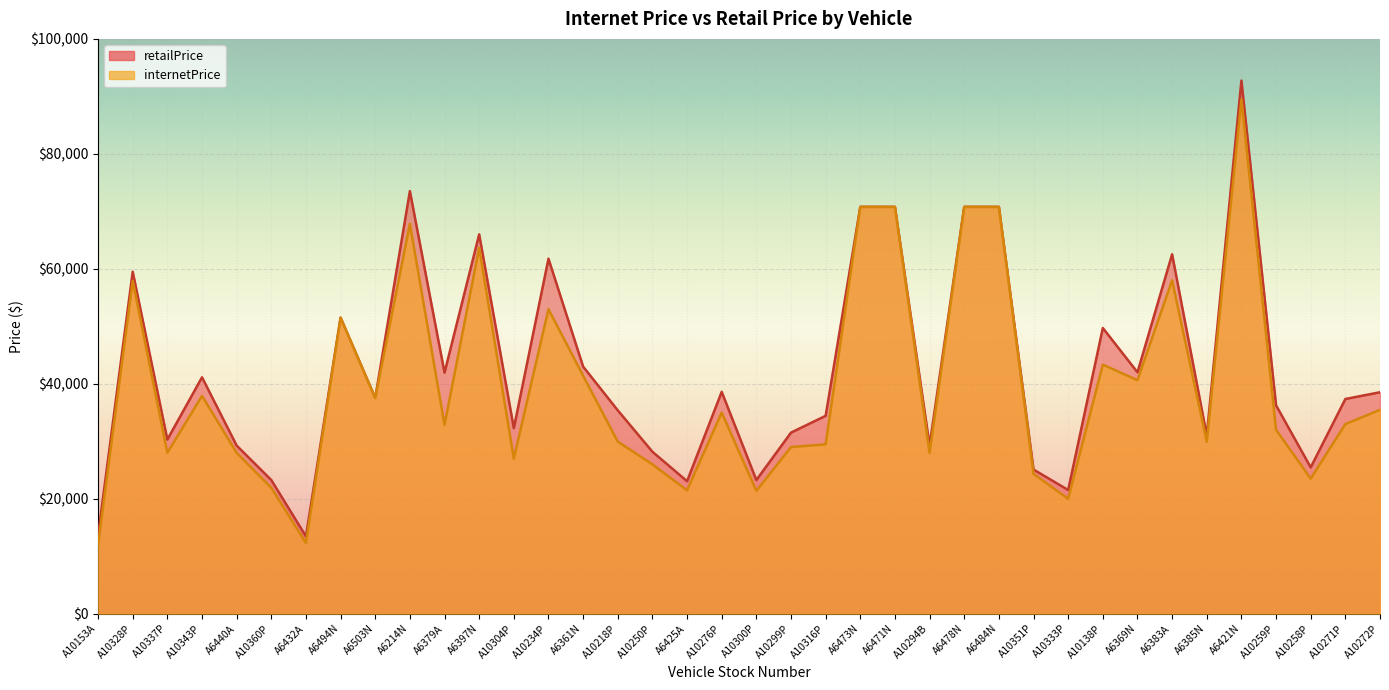

Reading right to left, what are all the values shown in this chart?

internetPrice: 35469	32981	23498	31992	89475	29904	57995	40627	43328	19994	24325	70775	70775	27967	70775	70775	29460	28989	21366	34978	21465	25983	29927	41400	52975	26980	63641	32850	67817	37515	51500	12299	21900	27995	37889	27998	57885	11950
retailPrice: 38525	37350	25450	36250	92745	30990	62525	41995	49700	21520	25075	70775	70775	29250	70775	70775	34426	31500	23250	38595	23050	28175	35375	42990	61757	32275	65995	41929	73525	37515	51500	13450	23250	29250	41125	30292	59500	13598